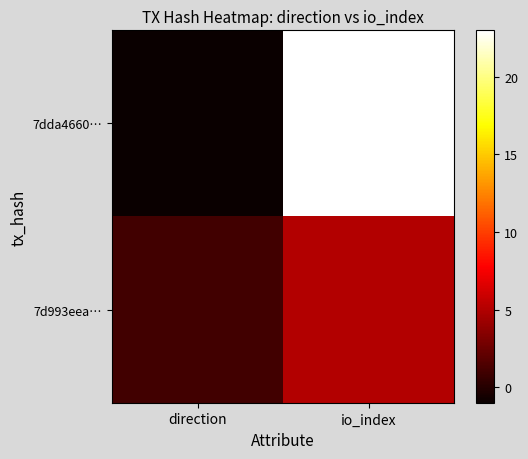

Which series has the largest total across all categories?

7dda4660…